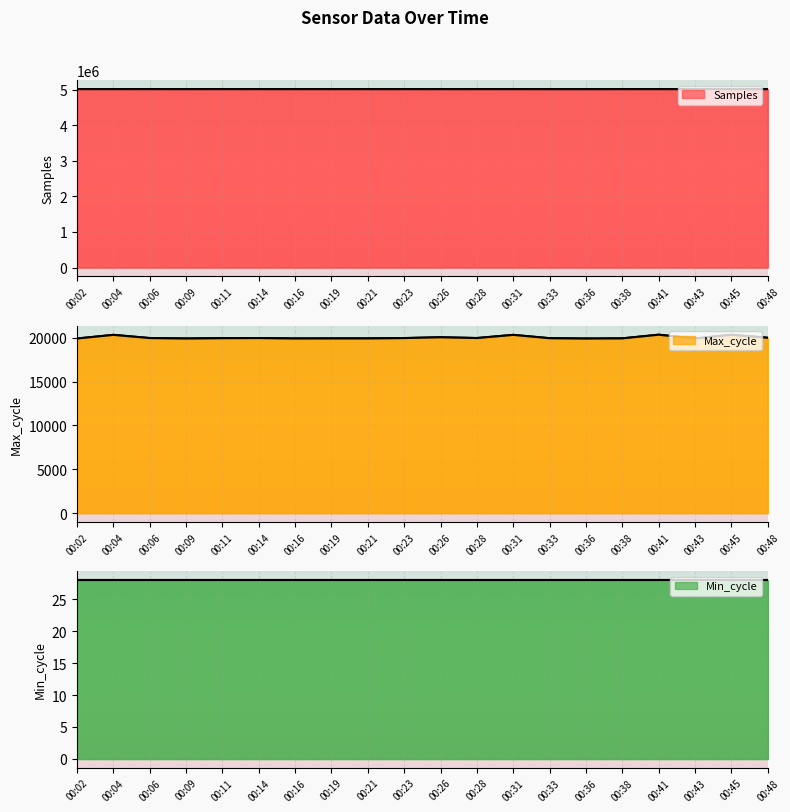

The Samples series shows 5015865 at 00:04. True or false?

True